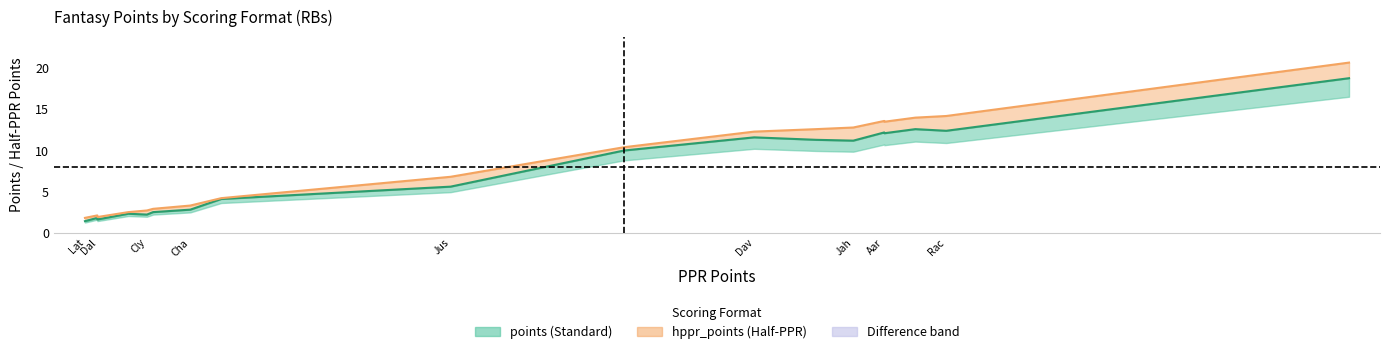

Count the number of categories in the chart.

18